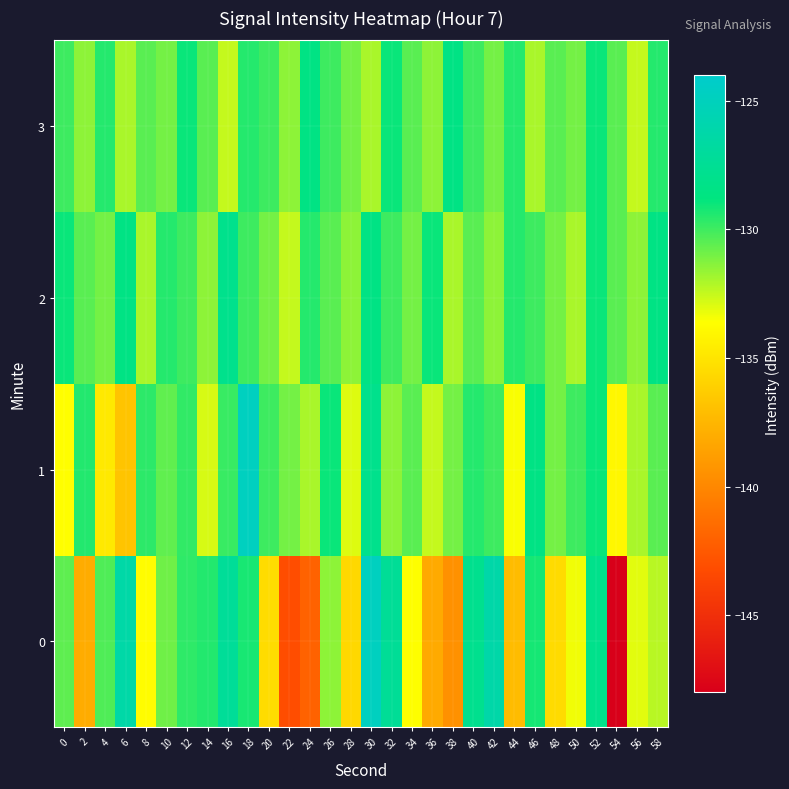

Reading left to right, list all the values displayed in this chart.

0: 0=-130.6	2=-138.1	4=-130.3	6=-126.3	8=-133.7	10=-130.9	12=-129.7	14=-129.4	16=-127.3	18=-129.3	20=-135.5	22=-143.1	24=-142.0	26=-131.5	28=-135.7	30=-124.8	32=-127.4	34=-133.6	36=-138.1	38=-139.5	40=-127.9	42=-126.2	44=-137.2	46=-129.2	48=-135.5	50=-133.3	52=-128.0	54=-148.1	56=-133.1	58=-132.3
1: 0=-133.6	2=-129.4	4=-134.8	6=-136.7	8=-129.6	10=-130.7	12=-129.7	14=-132.8	16=-129.9	18=-124.8	20=-130.0	22=-131.0	24=-132.0	26=-129.0	28=-133.0	30=-128.0	32=-131.5	34=-130.5	36=-132.5	38=-131.0	40=-129.5	42=-130.0	44=-133.5	46=-128.5	48=-131.0	50=-130.0	52=-129.0	54=-134.0	56=-132.0	58=-130.5
2: 0=-129.0	2=-130.5	4=-131.0	6=-128.5	8=-132.0	10=-129.5	12=-130.0	14=-131.5	16=-128.0	18=-130.0	20=-131.0	22=-132.5	24=-129.5	26=-130.5	28=-131.5	30=-128.5	32=-130.0	34=-131.0	36=-129.0	38=-132.0	40=-130.5	42=-131.5	44=-129.5	46=-130.0	48=-131.0	50=-132.0	52=-129.0	54=-130.5	56=-131.5	58=-128.5
3: 0=-130.0	2=-131.5	4=-129.5	6=-132.0	8=-130.5	10=-131.0	12=-129.0	14=-130.5	16=-132.5	18=-129.5	20=-130.0	22=-131.5	24=-128.5	26=-130.0	28=-131.0	30=-132.0	32=-129.0	34=-130.5	36=-131.5	38=-128.5	40=-130.0	42=-131.0	44=-129.5	46=-132.0	48=-130.5	50=-131.0	52=-129.0	54=-130.5	56=-132.5	58=-129.5